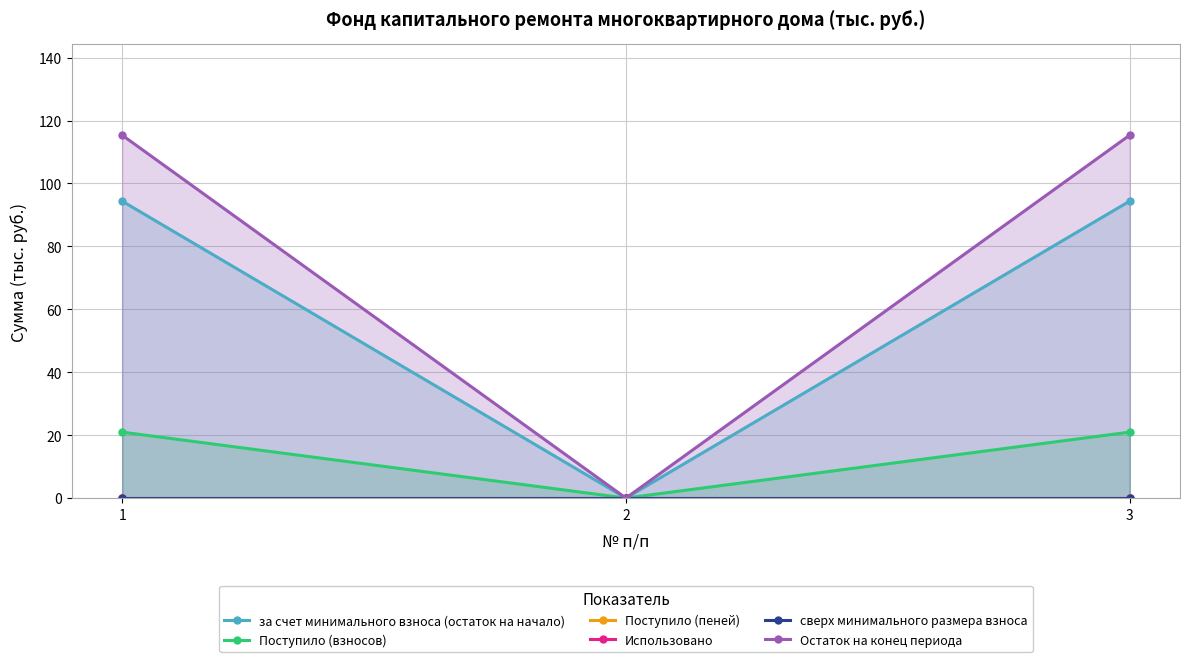

Is it true that сверх минимального размера взноса equals 0.0 at 2?

True